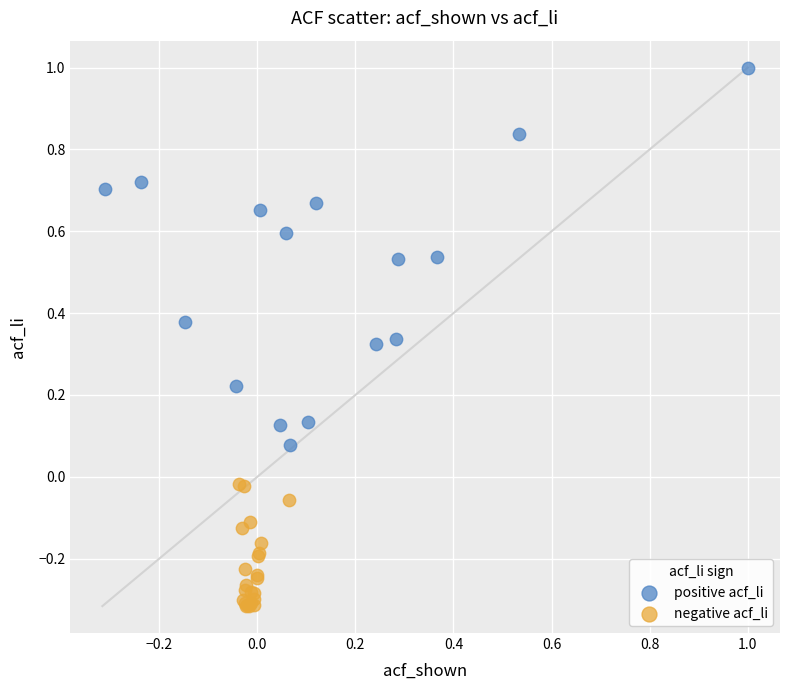

Which series reaches the maximum Y coordinate?

positive acf_li